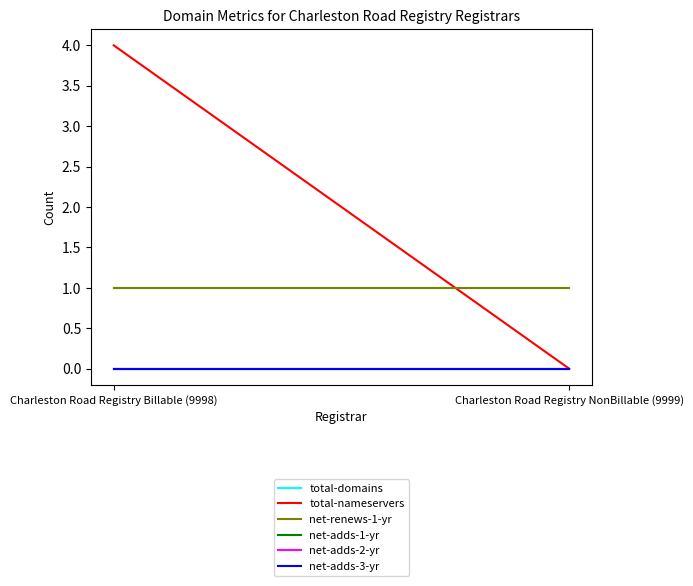

Which series changed the most between Charleston Road Registry Billable (9998) and Charleston Road Registry NonBillable (9999)?

total-nameservers